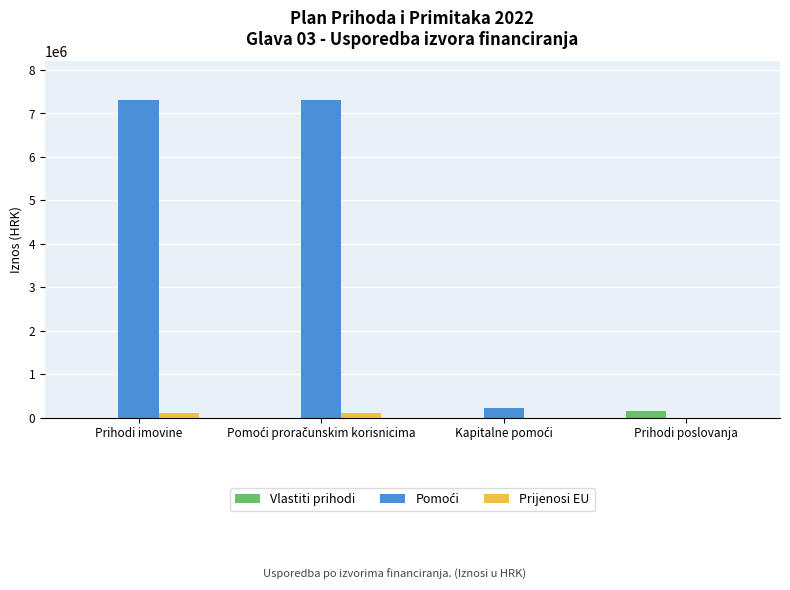

What is the sum of all Vlastiti prihodi values?

140900